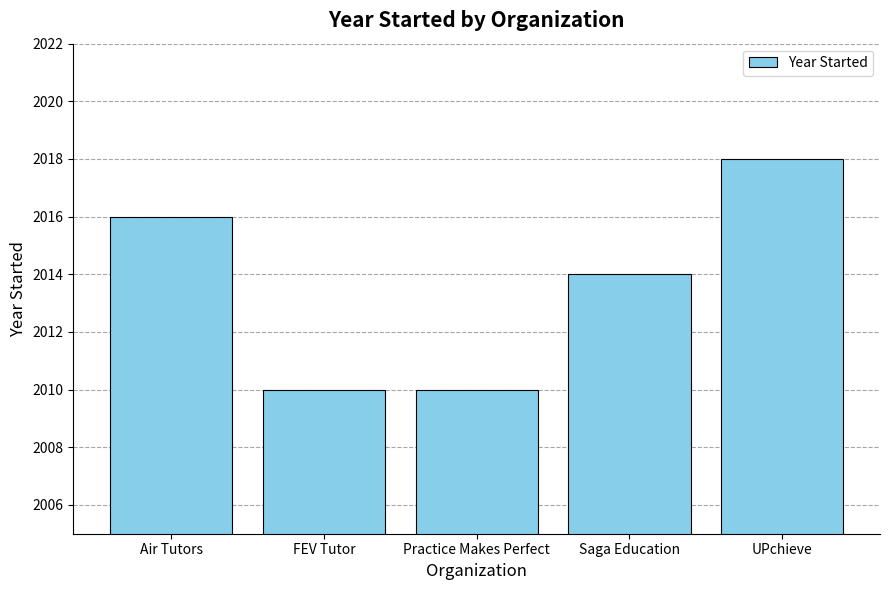

What is the difference between the second highest and second lowest values?

6